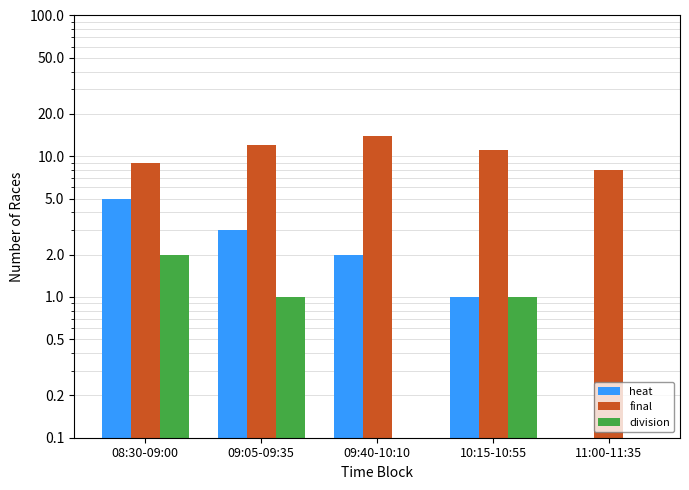

The division series shows 1 at 09:05-09:35. True or false?

False